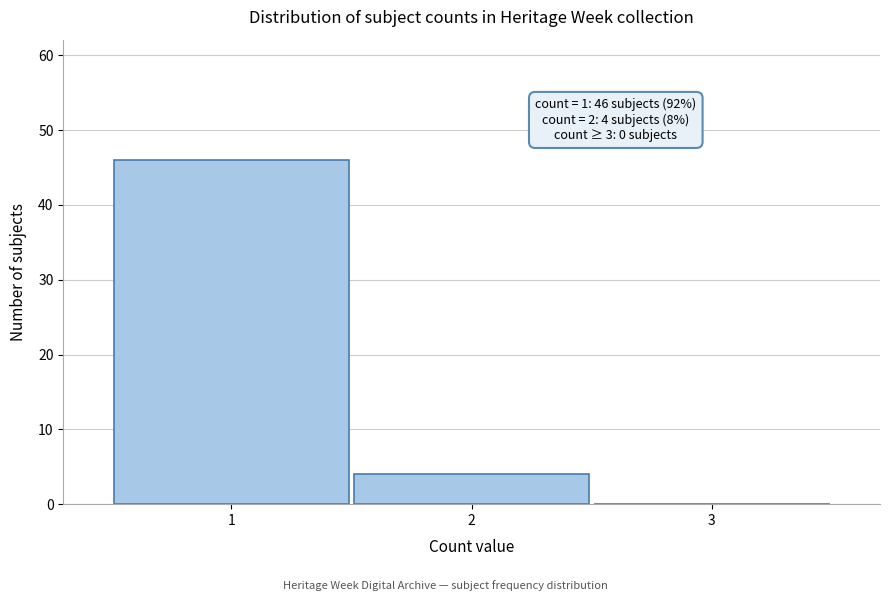

Which range on the x-axis has the tallest bar?

0.5 to 1.5